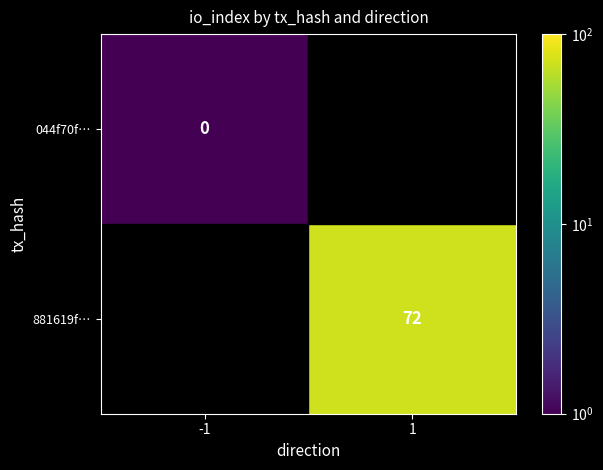

True or false: 881619f… has a value of 38 at 1.

False